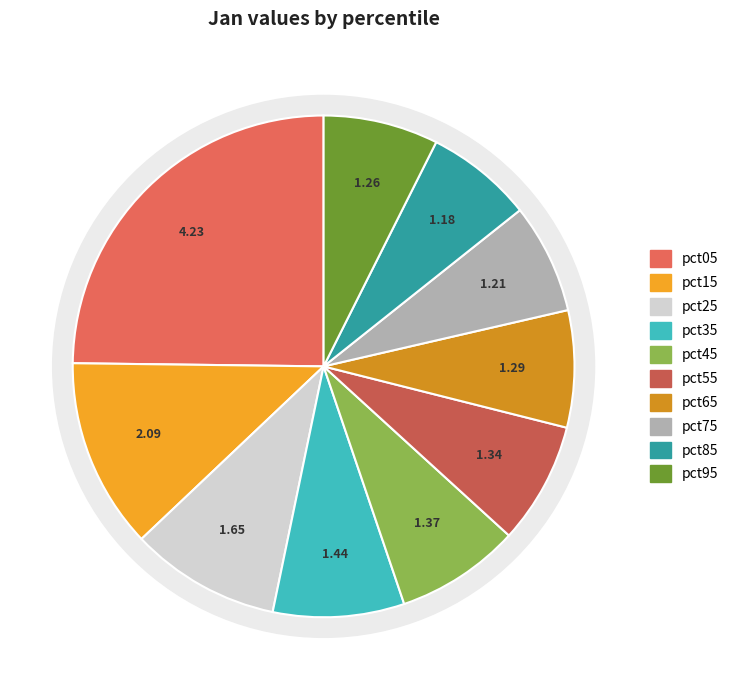

Which slice is the smallest?

pct85